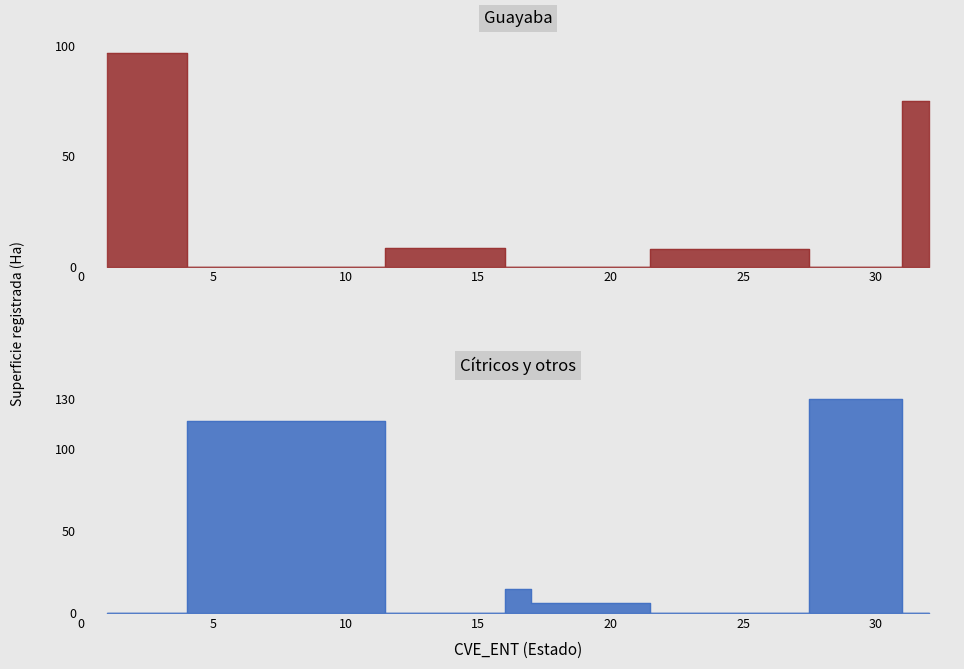

How many intersections are there between Citricos y otros and Guayaba?

6